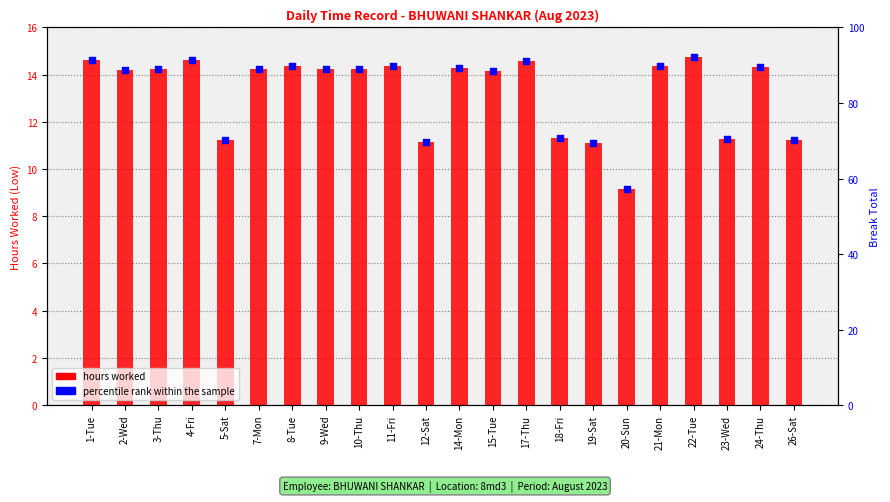

Is the value of hours worked at 1-Tue greater than the value of percentile rank within the sample at 22-Tue?

No